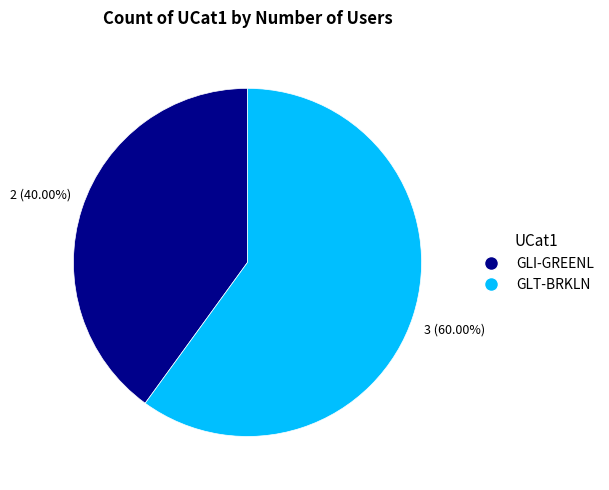

How many segments does this pie chart have?

2